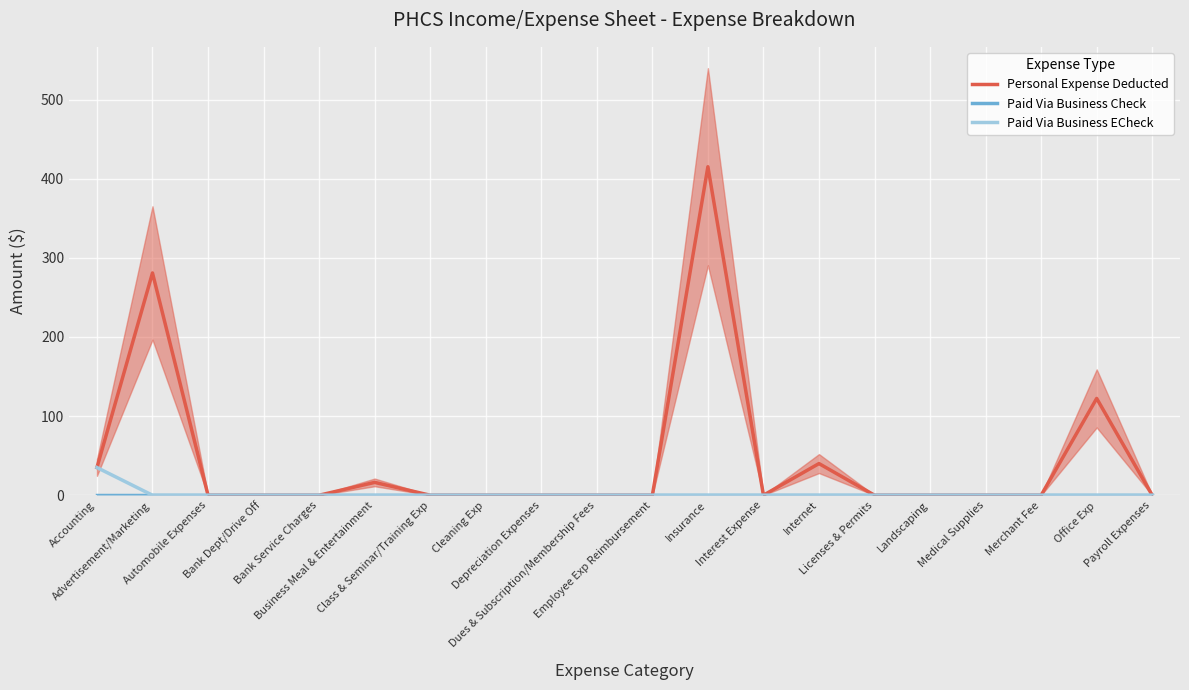

At which label is Paid Via Business Check closest to 0?

Accounting